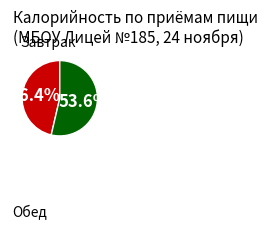

Is there any slice that represents more than half of the pie?

Yes